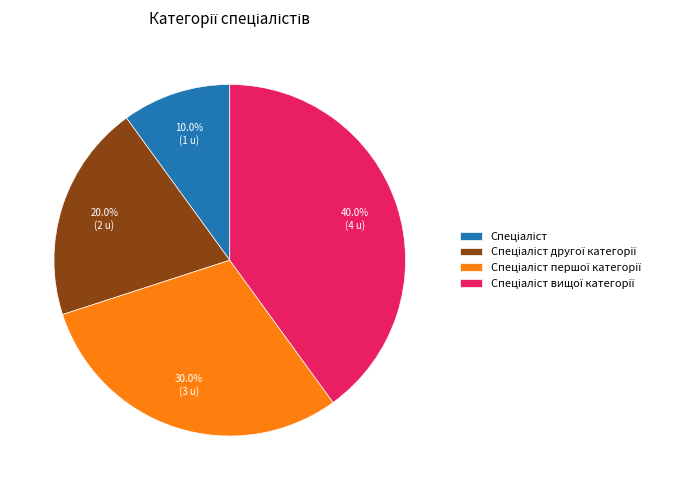

Is there any slice that represents more than half of the pie?

No